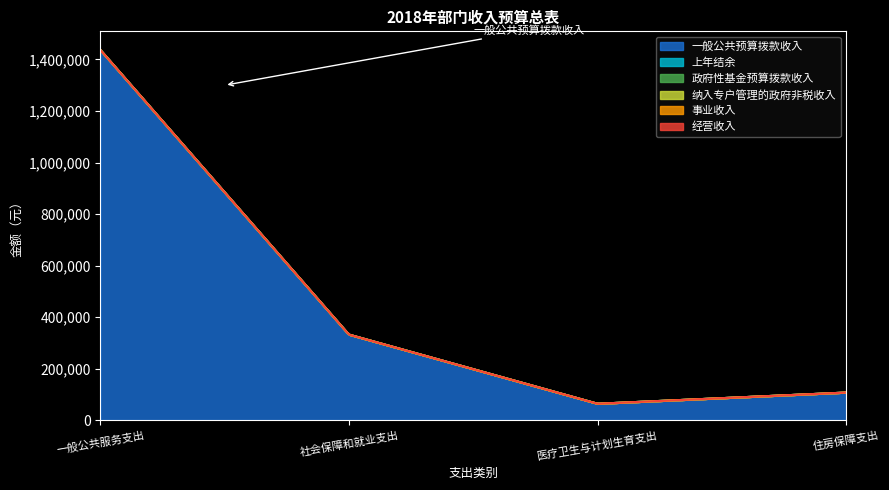

At which label is 上年结余 closest to 0?

一般公共服务支出